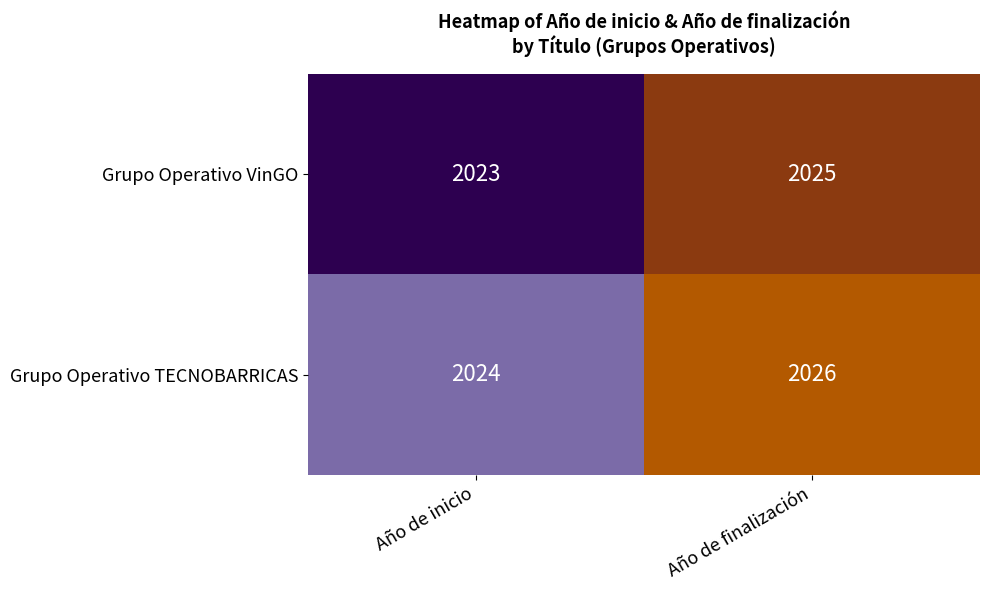

What is the minimum value shown in the chart?

2023